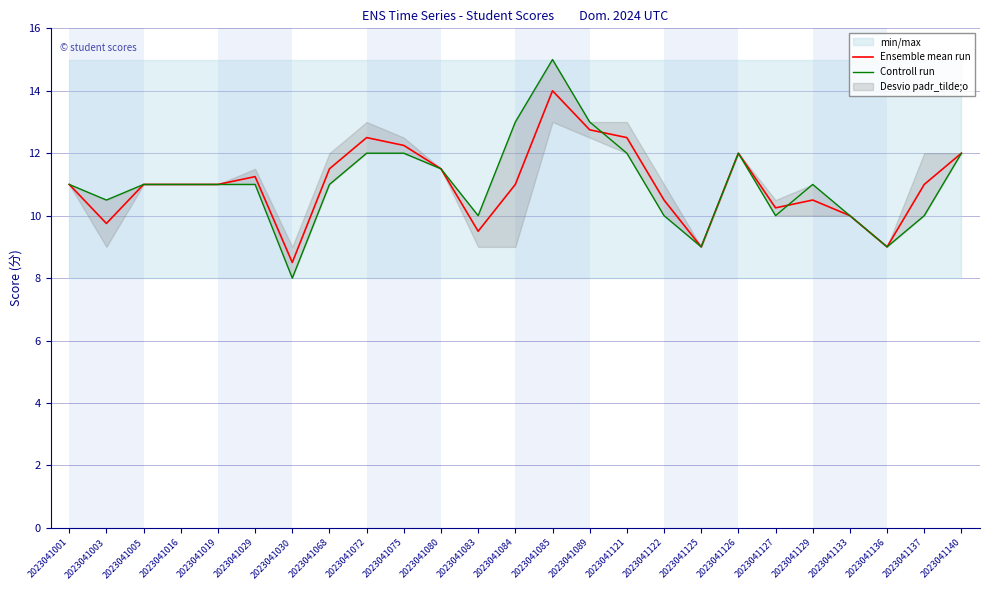

What is the sum of all Controll run values?

276.0